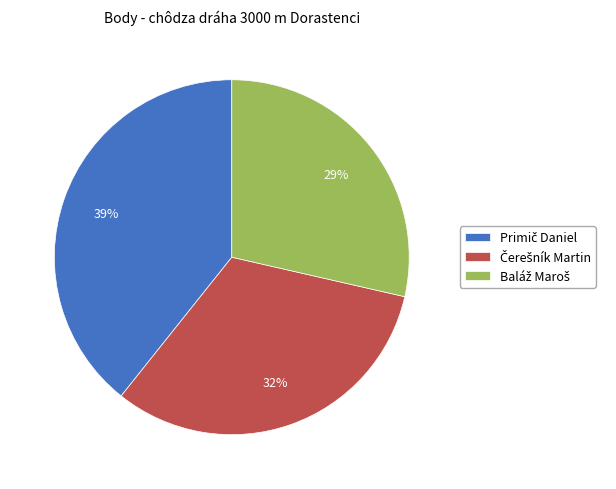

Does any single category account for the majority?

No